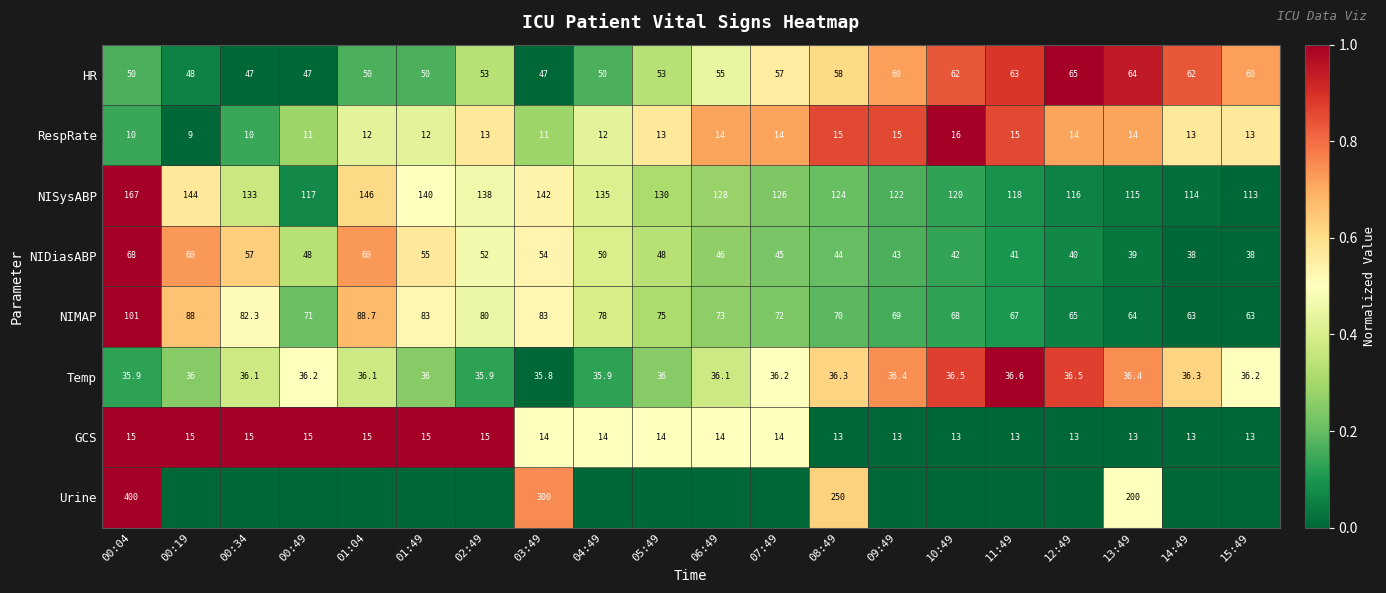

What is the spread (max minus min) of values at 03:49?

289.0